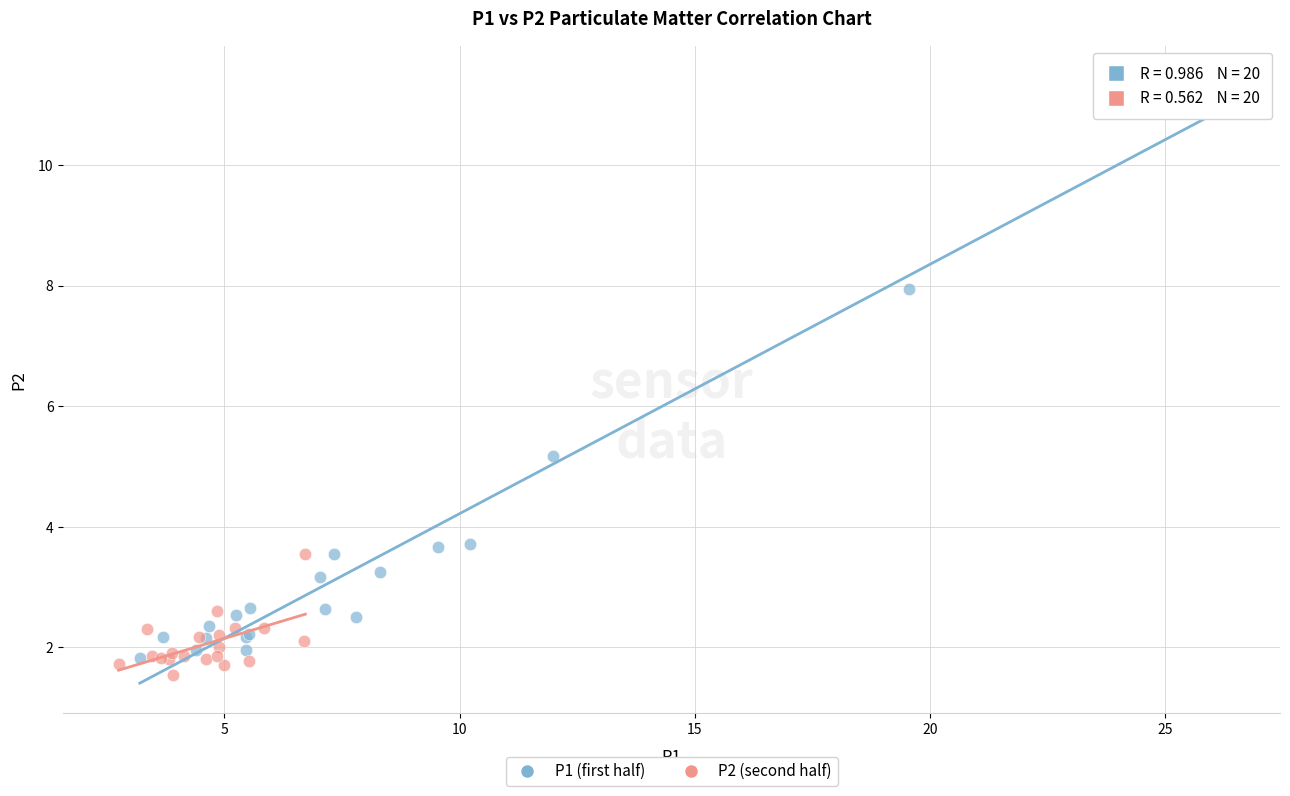

Which series has the widest spread of Y values?

P1 (first half)